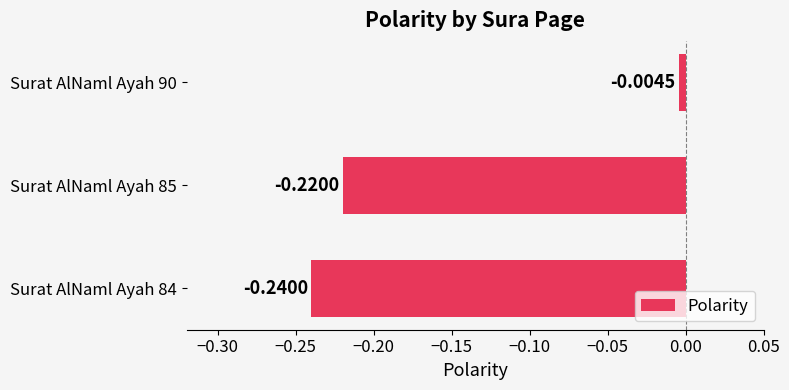

What is the sum of all values?

-0.5